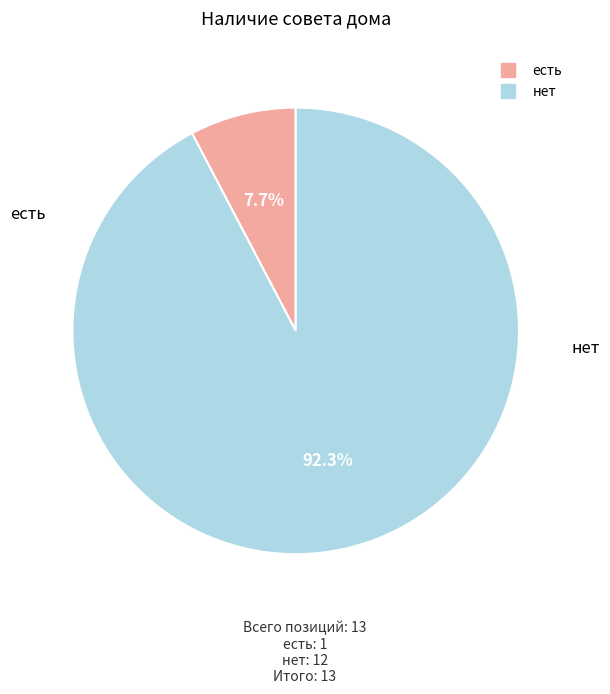

To the nearest percent, what is the combined percentage of нет and есть?

100%